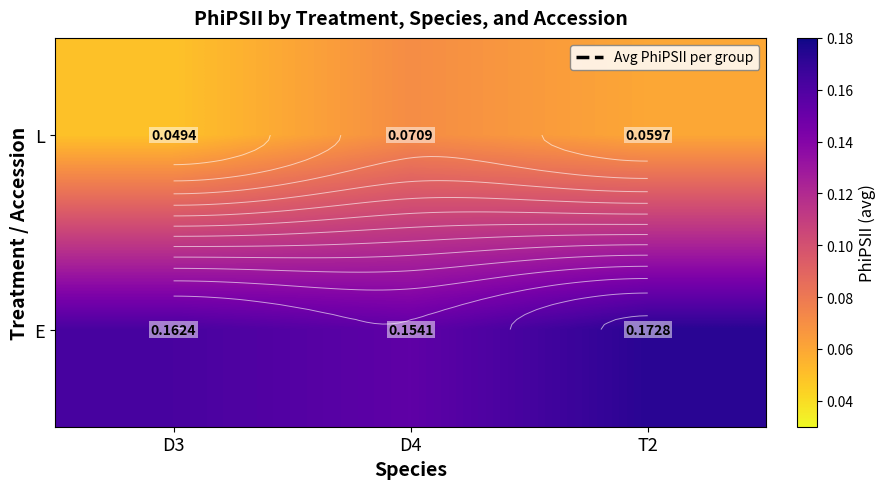

What is the total value across all series at T2?

0.2